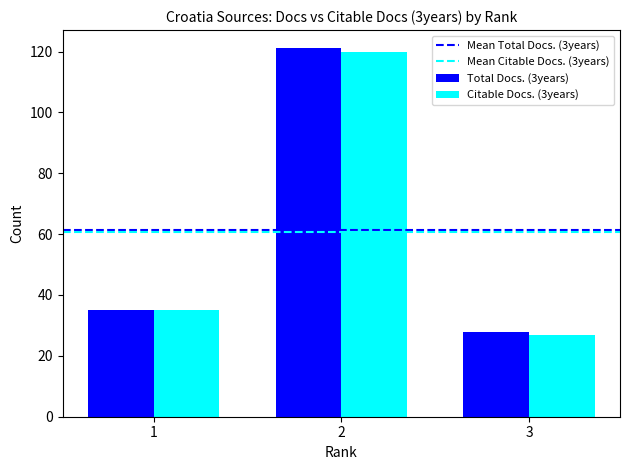

What is the sum of all Citable Docs. (3years) values?

182